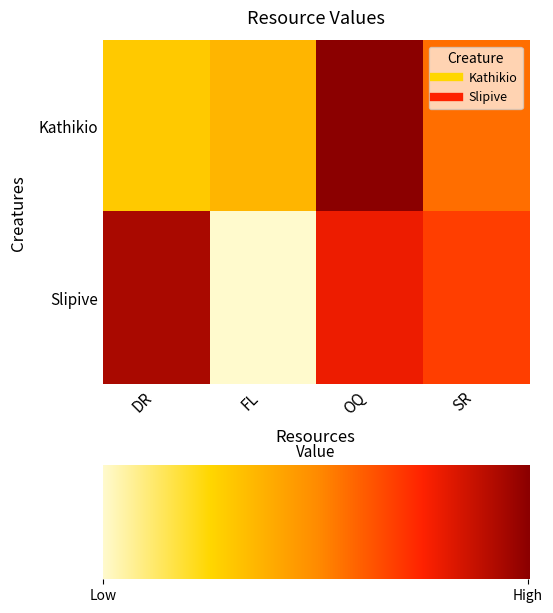

What is the minimum value shown in the chart?

83